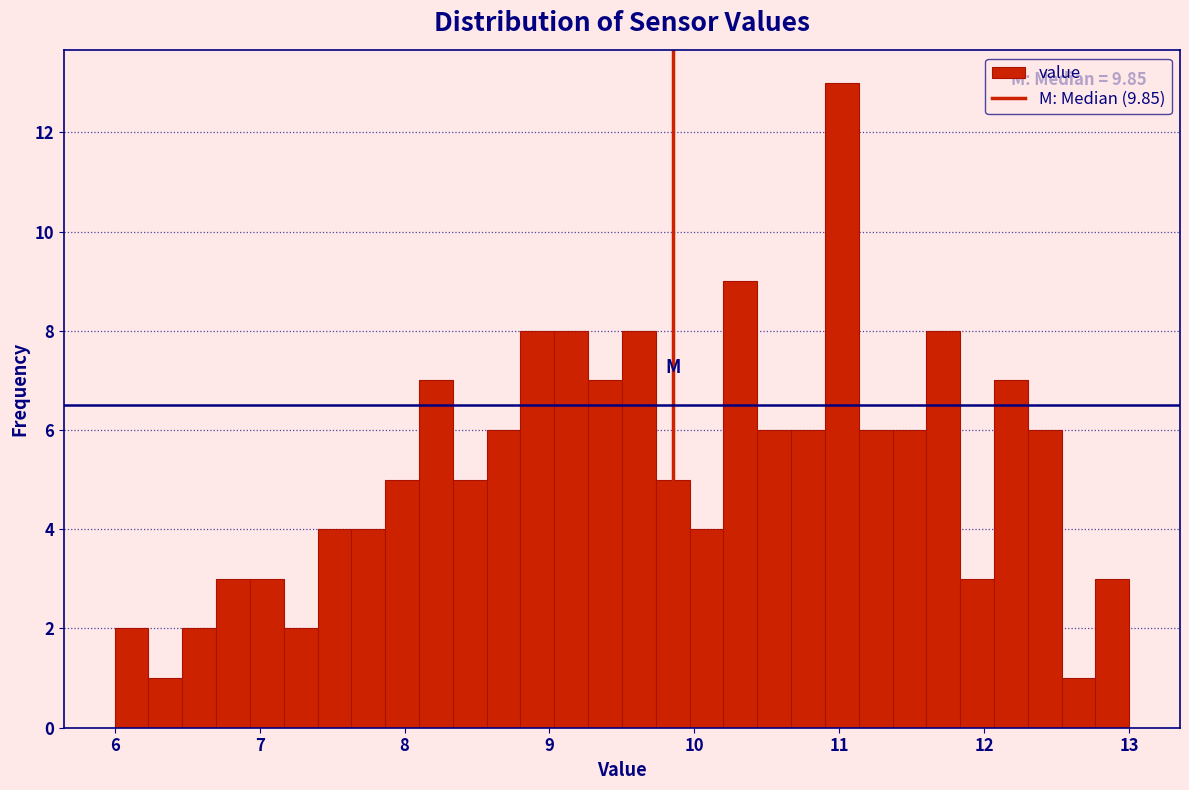

Around what value on the x-axis is the tallest bar? Give the approximate position of its centre, as read against the axis.

11.0